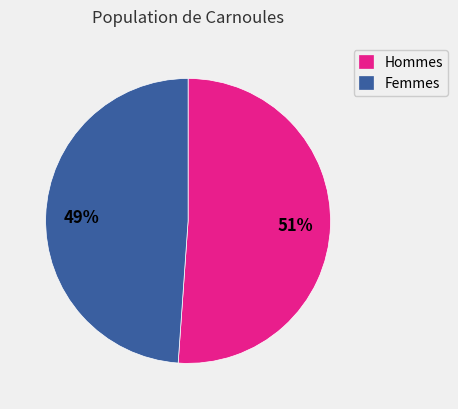

To the nearest percent, what is the difference between the largest and smallest slice percentages?

2%